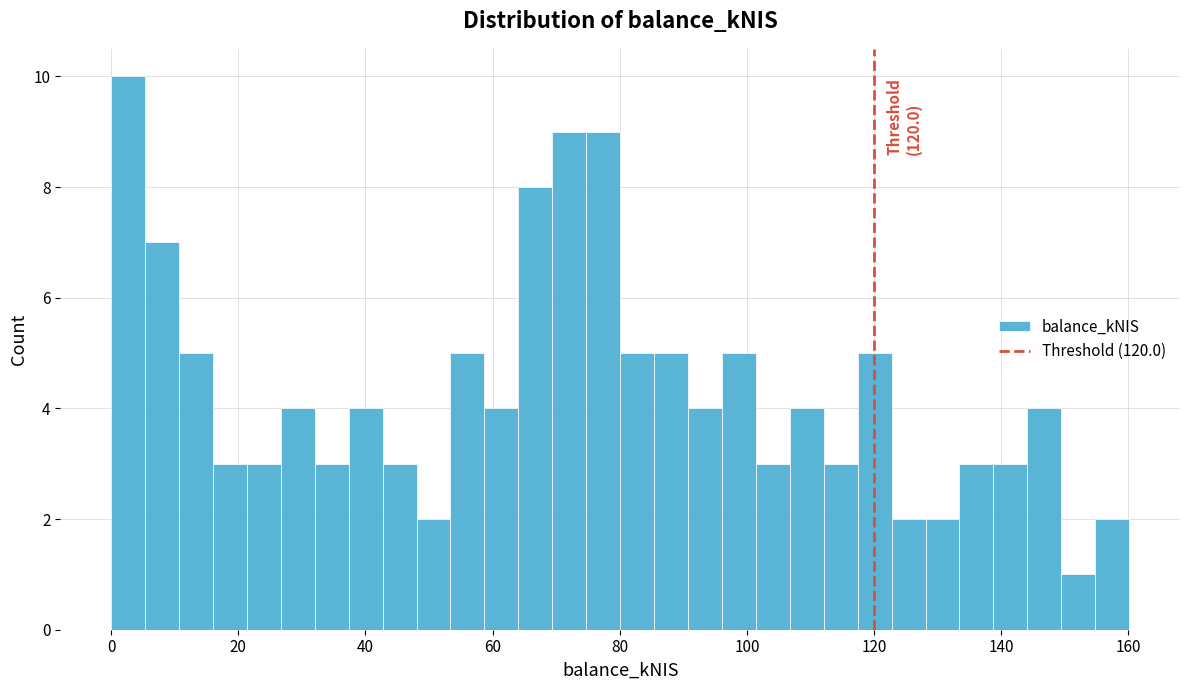

Around what value on the x-axis is the tallest bar? Give the approximate position of its centre, as read against the axis.

2